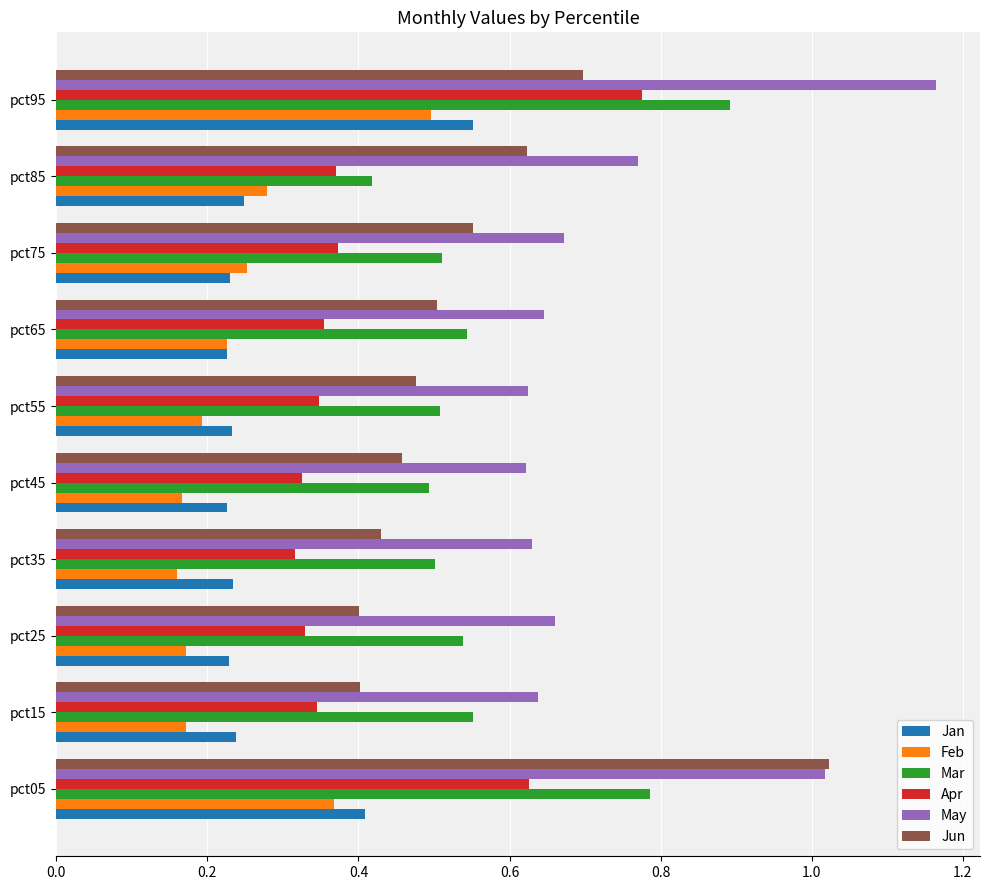

Which series has the largest total across all categories?

May